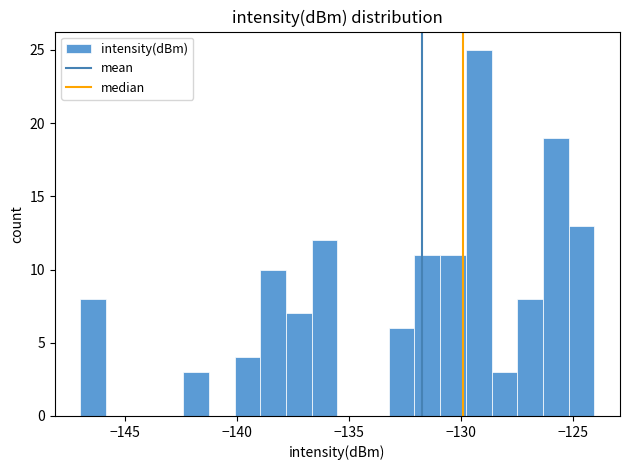

Around what value on the x-axis is the tallest bar? Give the approximate position of its centre, as read against the axis.

-129.0